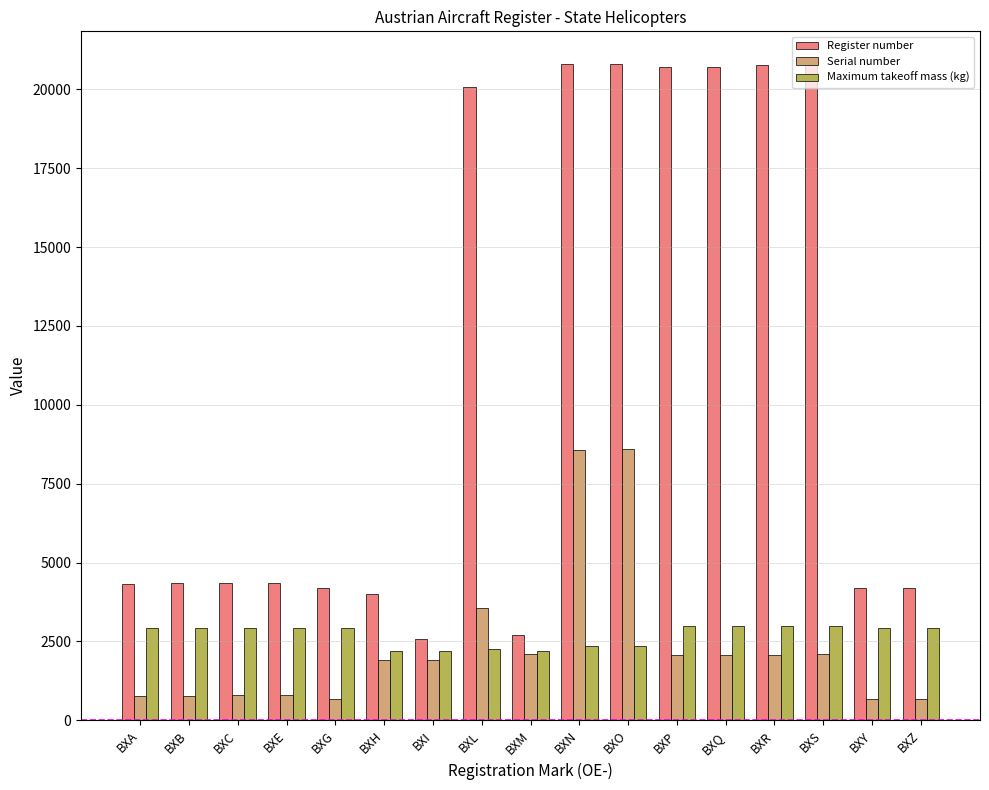

What is the value of the Serial number bar at the 1st from the left?

779